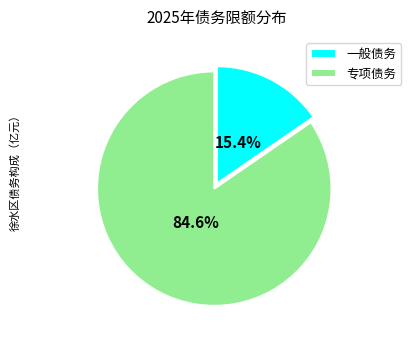

What is the ratio of the value at 一般债务 to the value at 专项债务?

0.2